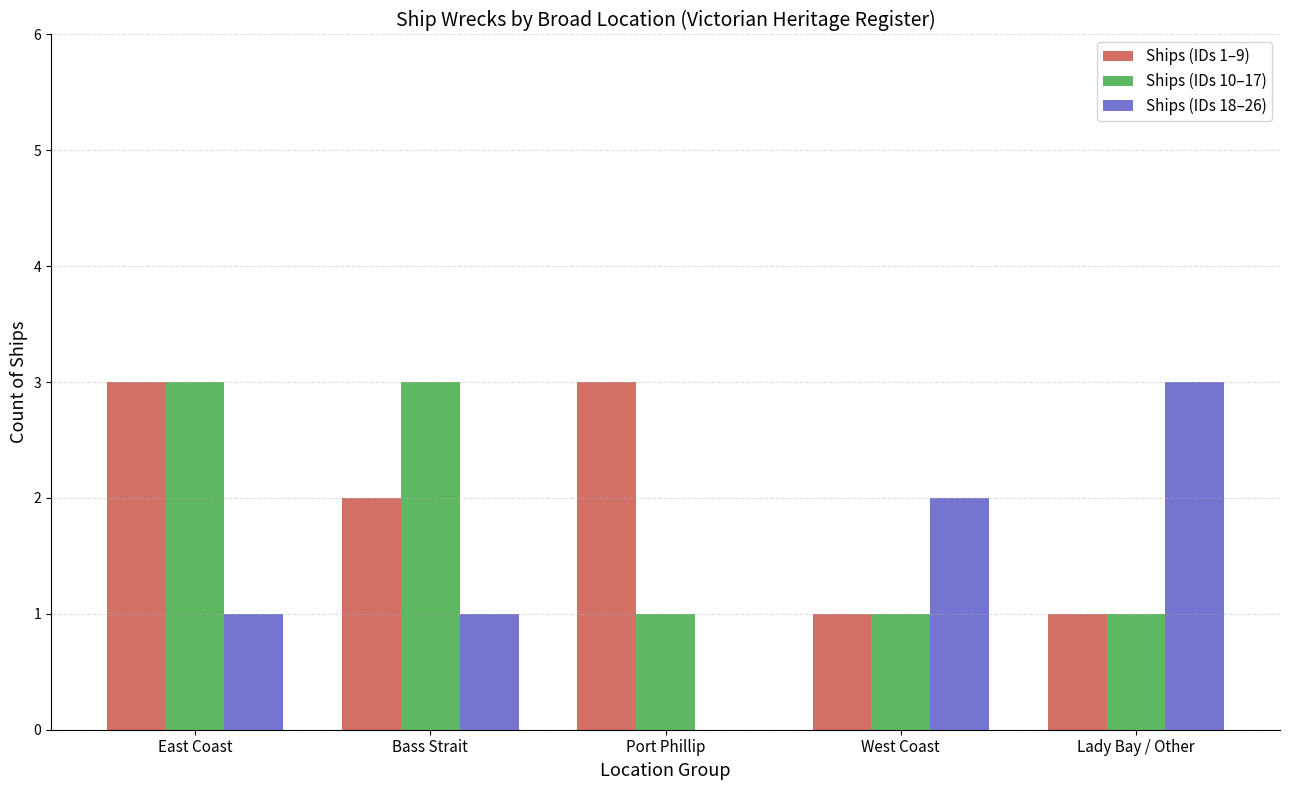

Count the Ships (IDs 10–17) values in the range 1 to 3.

5